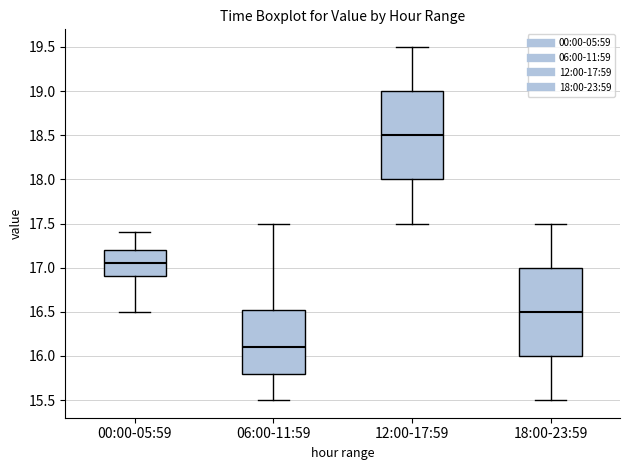

Reading left to right, read every box against the y-axis: the position of its median line, the range the box covers, and the ends of its whiskers. The values are not printed on the chart, so give them approximately, as read against the axis.

00:00-05:59: median 17.05, box 16.90 to 17.20, whiskers 16.50 to 17.40
06:00-11:59: median 16.10, box 15.80 to 16.55, whiskers 15.50 to 17.50
12:00-17:59: median 18.50, box 18.00 to 19.00, whiskers 17.50 to 19.50
18:00-23:59: median 16.50, box 16.00 to 17.00, whiskers 15.50 to 17.50